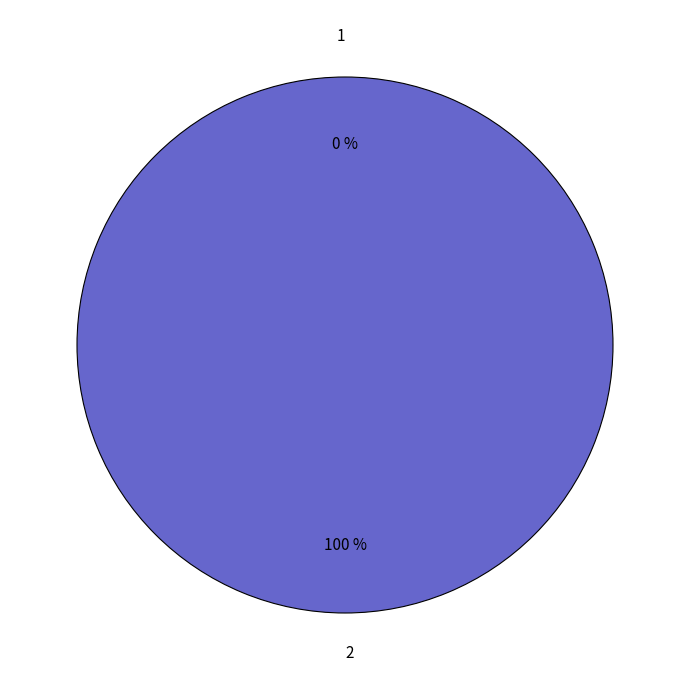

Is there a majority slice in this chart?

Yes